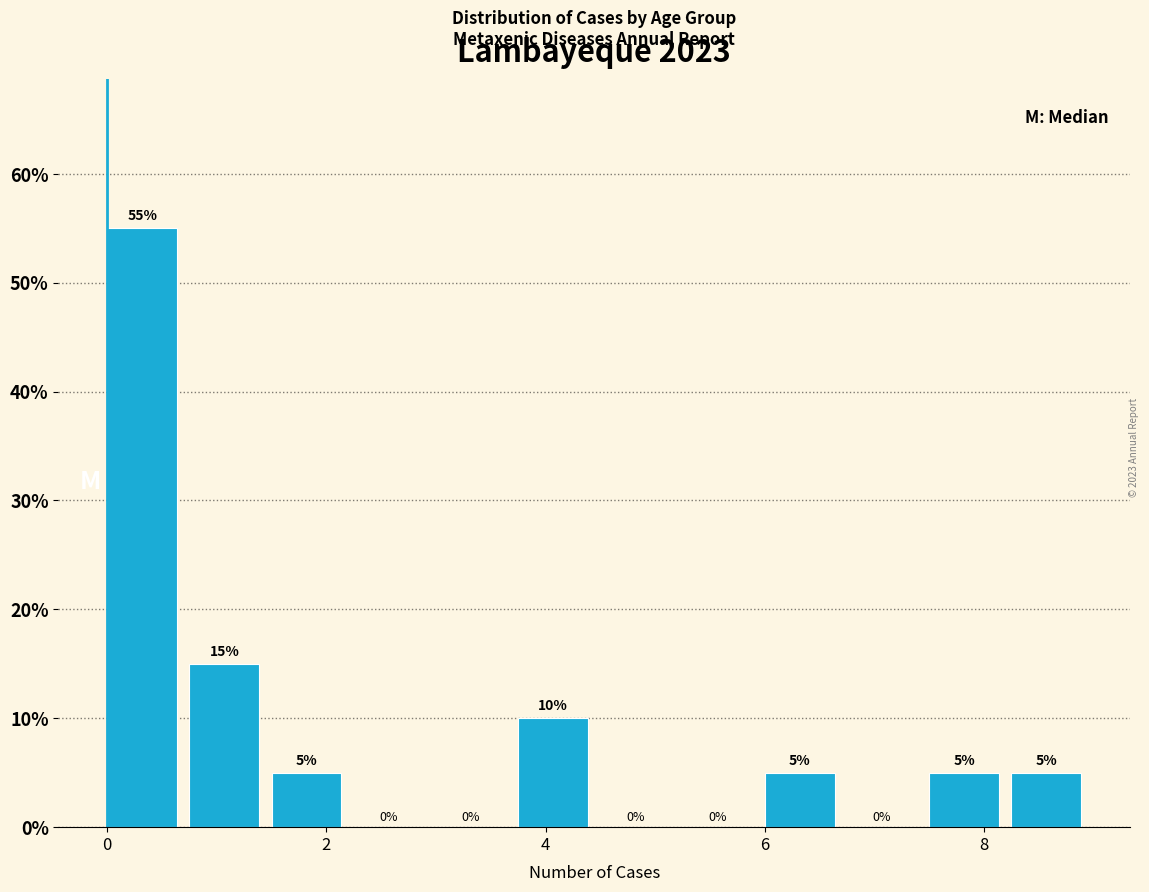

Around what value on the x-axis is the tallest bar? Give the approximate position of its centre, as read against the axis.

0.4